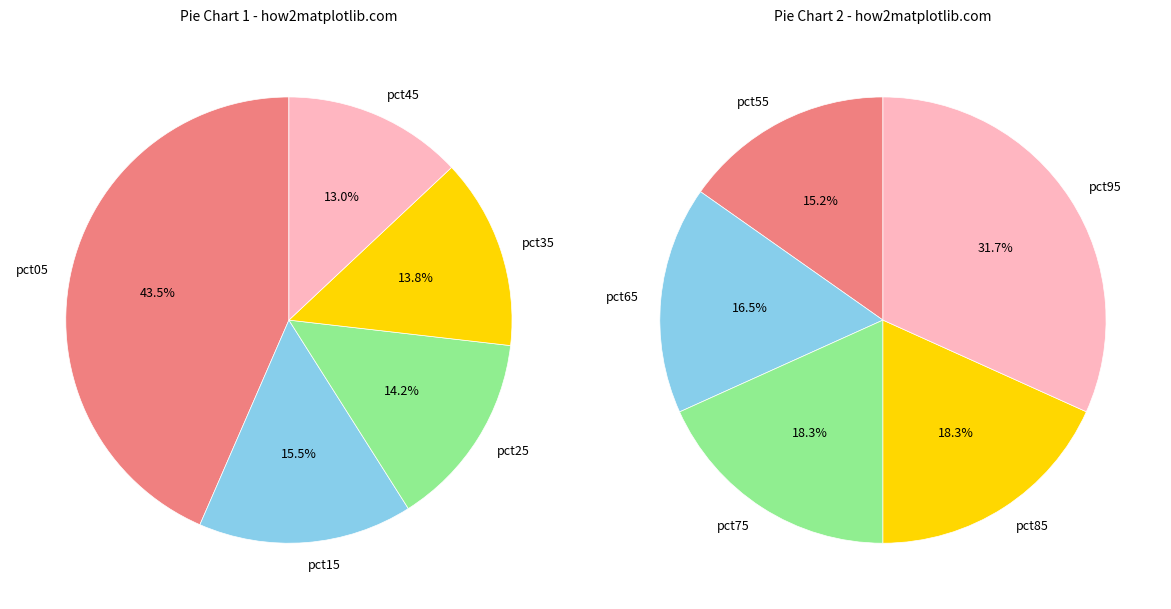

The pct15 slice represents 19% of the pie. True or false?

False